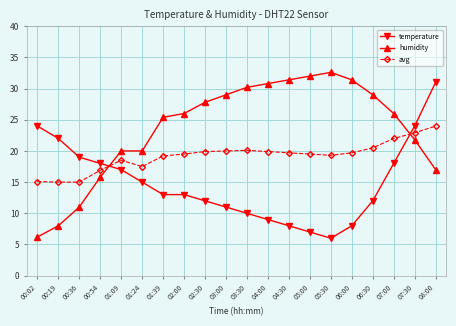

Which category has the highest value in the temperature series?

08:00